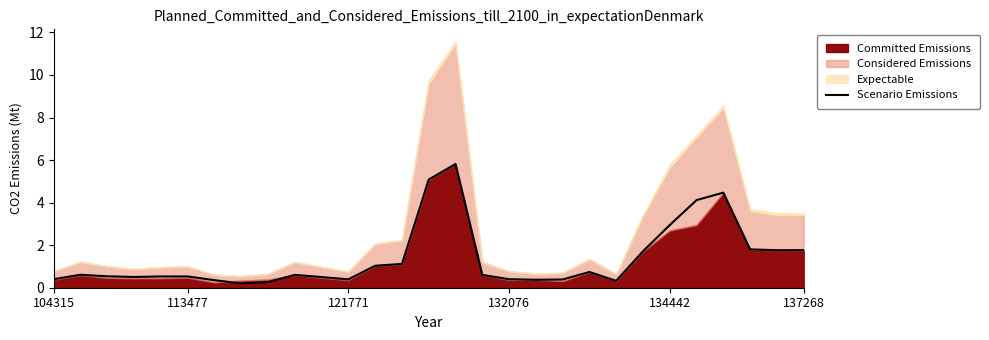

Where is the data nearest to the value 3?

134442